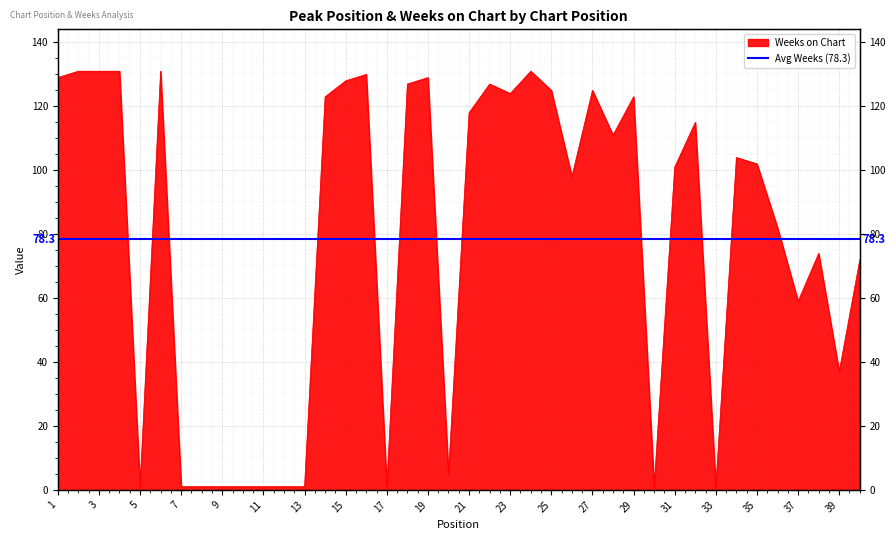

How many series are shown in this chart?

1